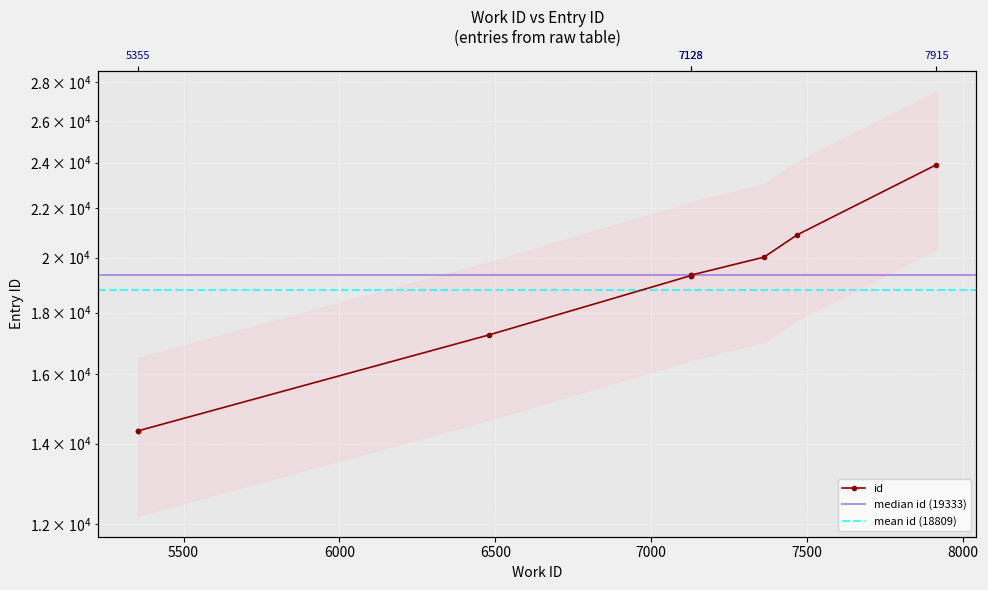

Reading right to left, transcribe all the data shown in this chart.

7915=23904	7468=20893	7362=20021	7128=19342	7128=19340	7128=19327	7128=19326	6479=17243	5355=14349	5355=14348